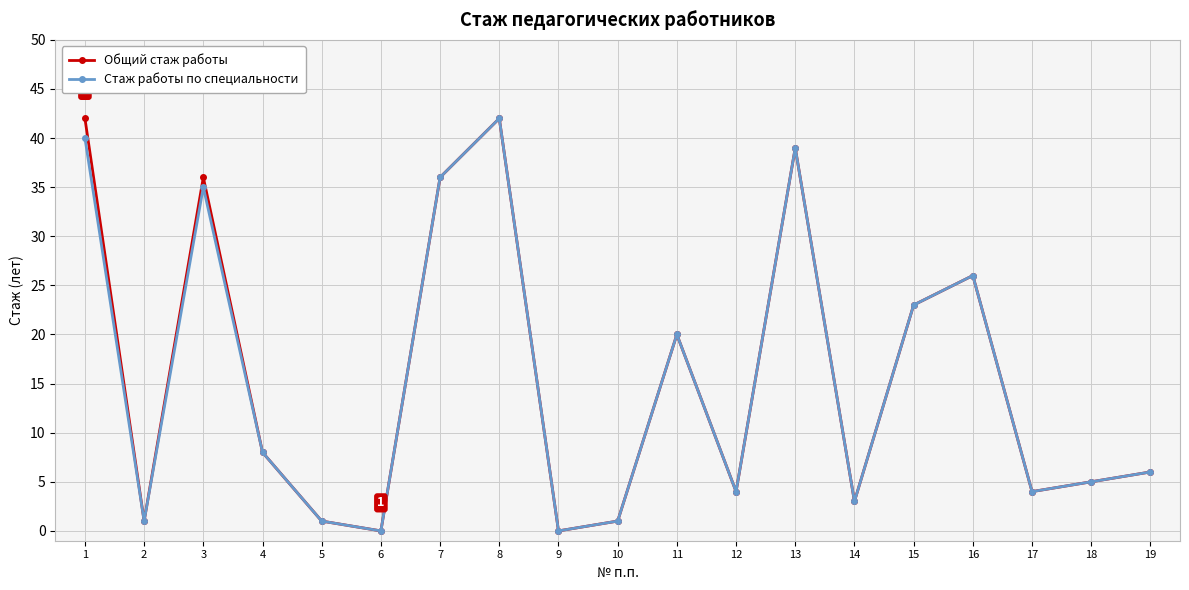

In Стаж работы по специальности, how many points are lower than both neighbors (excluding endpoints)?

6